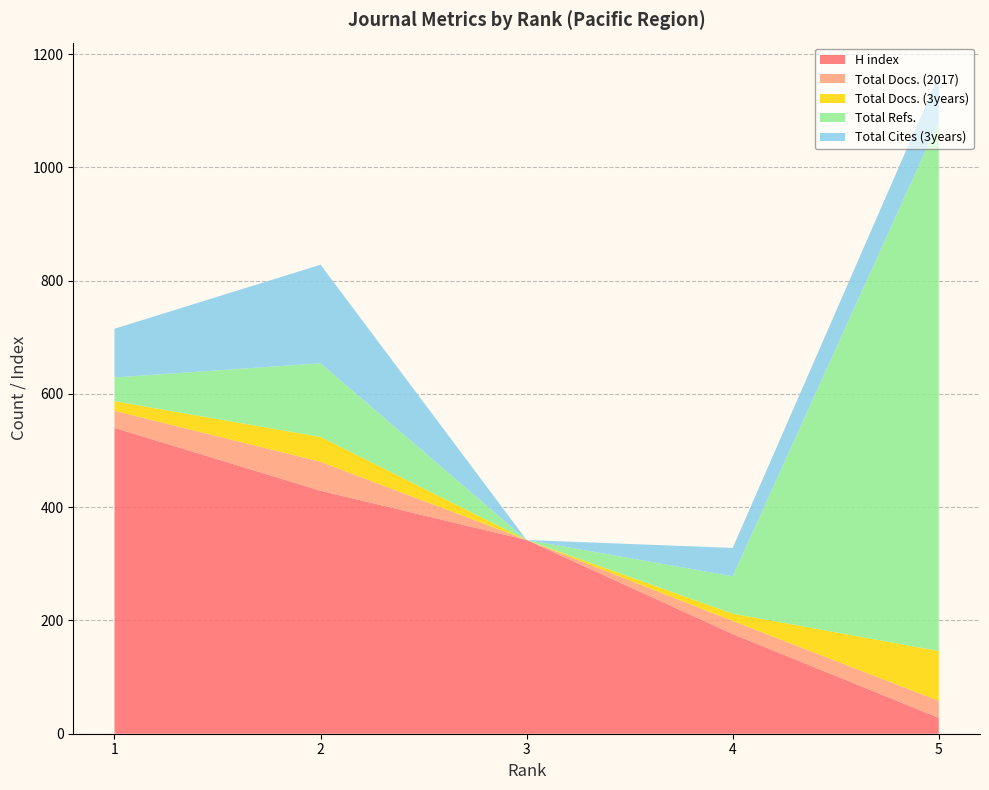

Reading right to left, list all the values displayed in this chart.

H index: 5=28	4=176	3=342	2=429	1=540
Total Docs. (2017): 5=30	4=23	3=0	2=51	1=30
Total Docs. (3years): 5=88	4=13	3=0	2=44	1=17
Total Refs.: 5=935	4=66	3=0	2=130	1=42
Total Cites (3years): 5=81	4=50	3=0	2=174	1=86